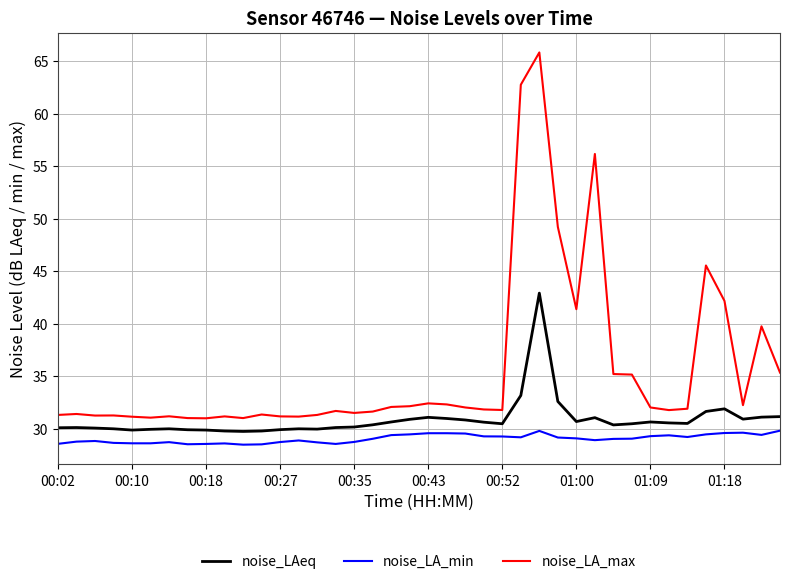

Is this an area chart (filled region under the line)?

No